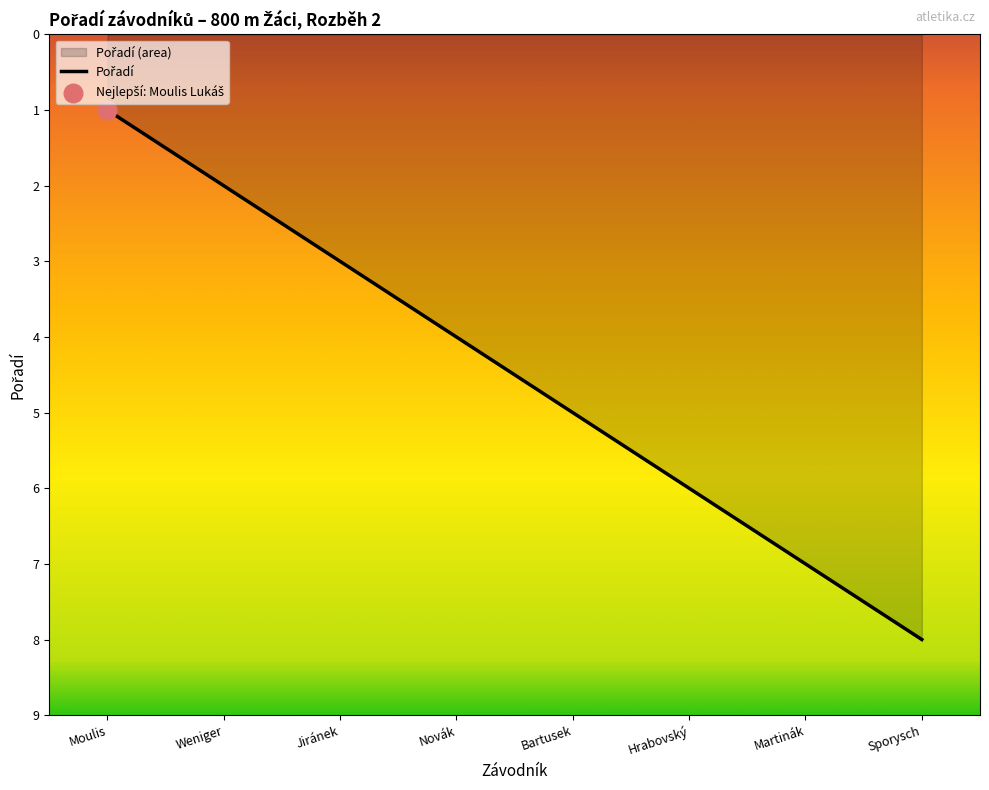

Approximately how many times larger is the value at Novák compared to Jiránek?

1.3